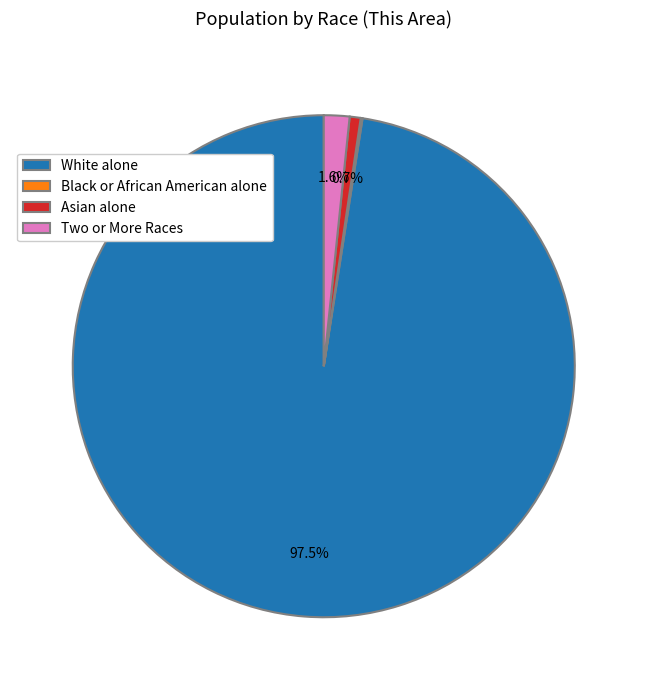

Is the sum of Two or More Races and White alone greater than half?

Yes